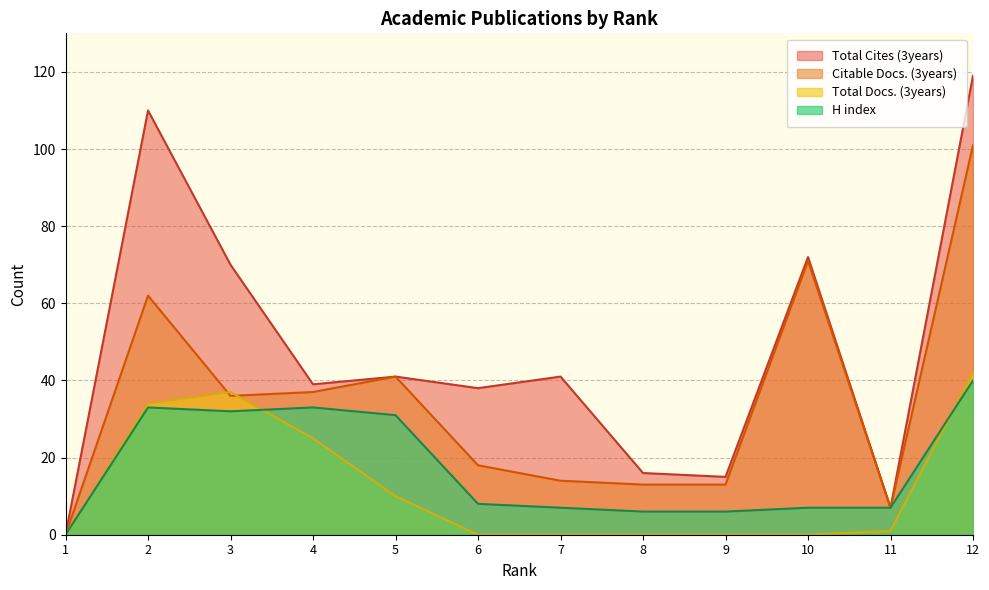

Where is the first local maximum for Total Cites (3years)?

2